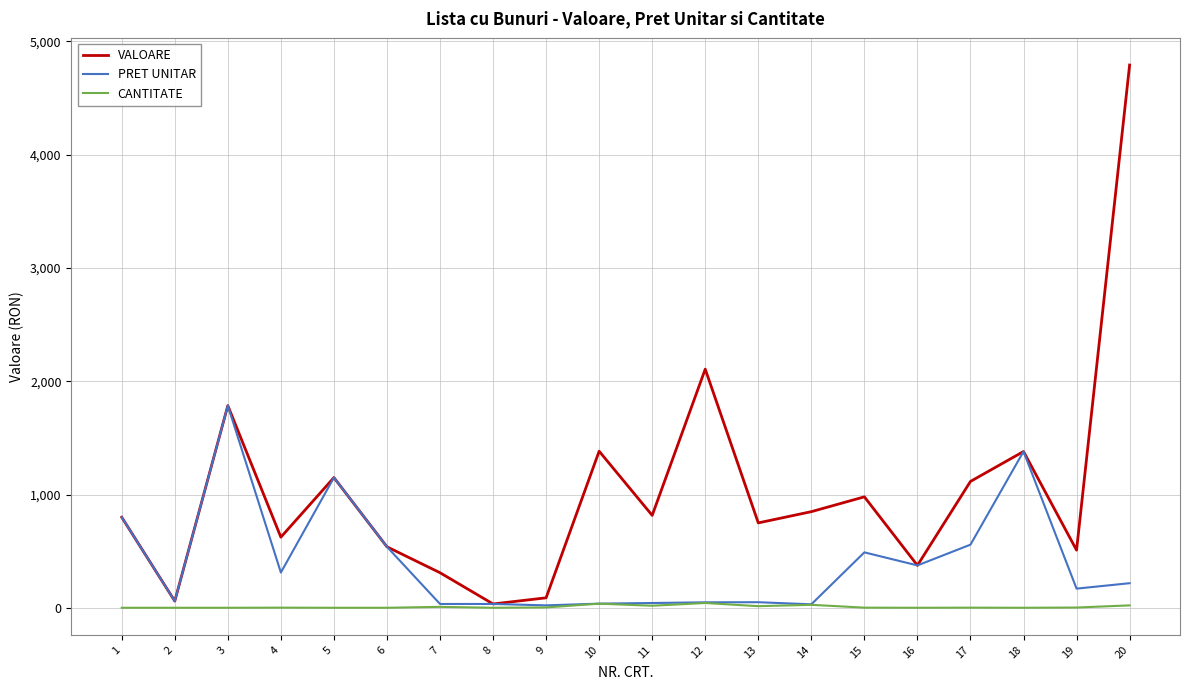

At which label does VALOARE reach its peak?

20